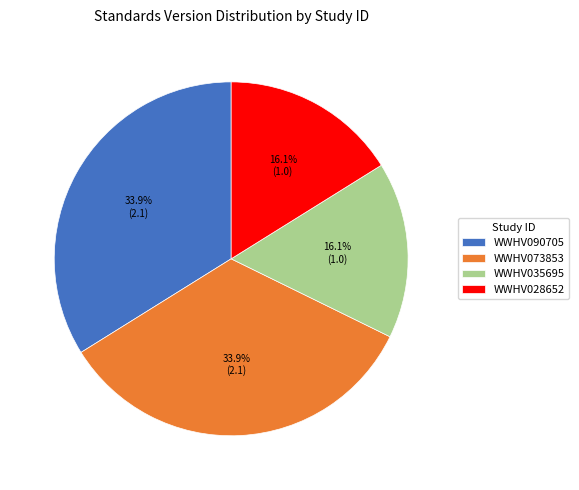

Does WWHV090705 account for over 50% of the chart?

No